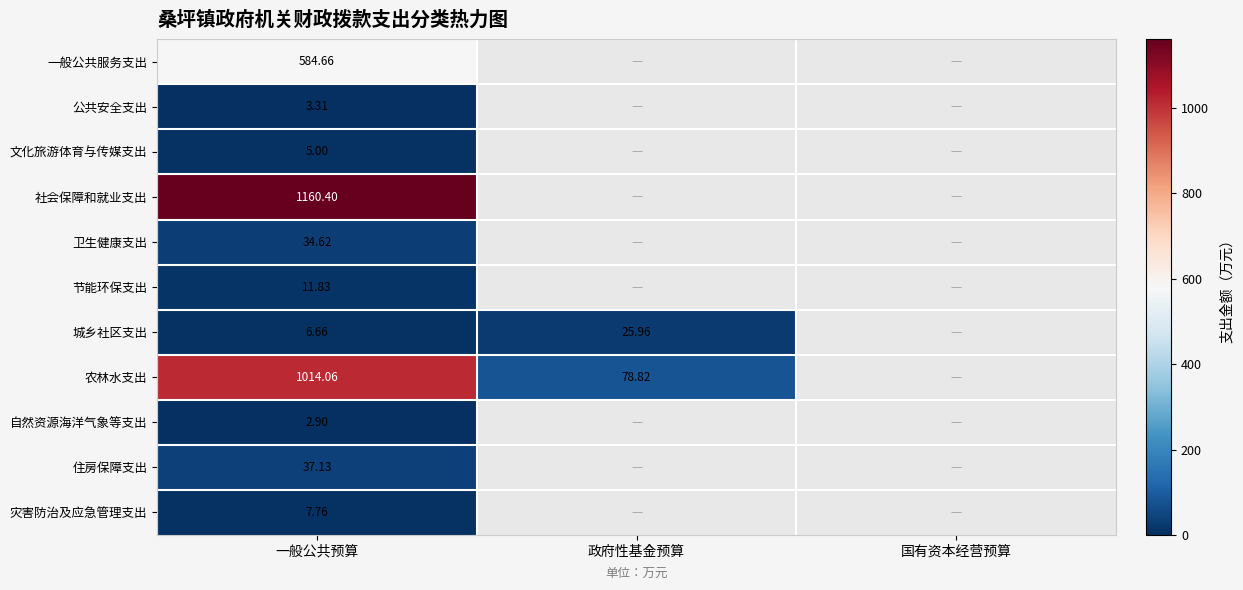

At which label is 灾害防治及应急管理支出 closest to 7?

一般公共预算